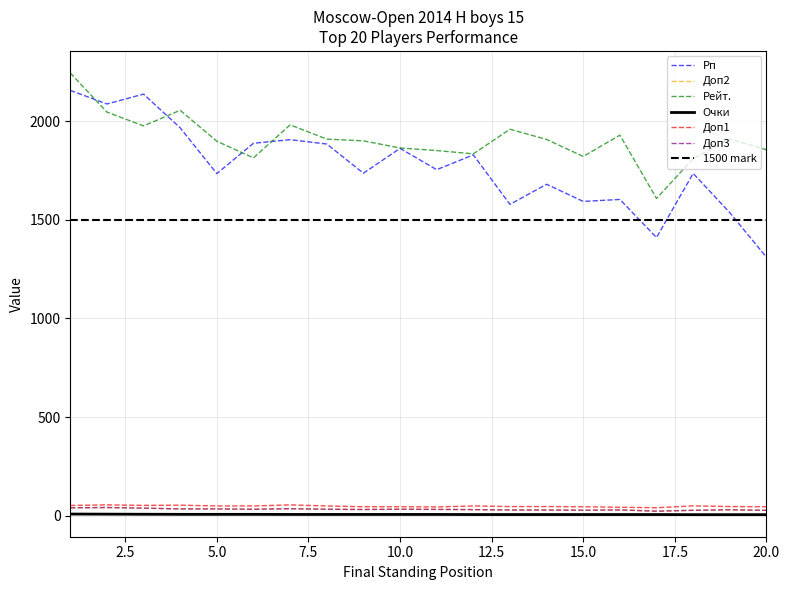

What is the value of the Рп (Performance Rating) point at the 9th from the left?

1736.0